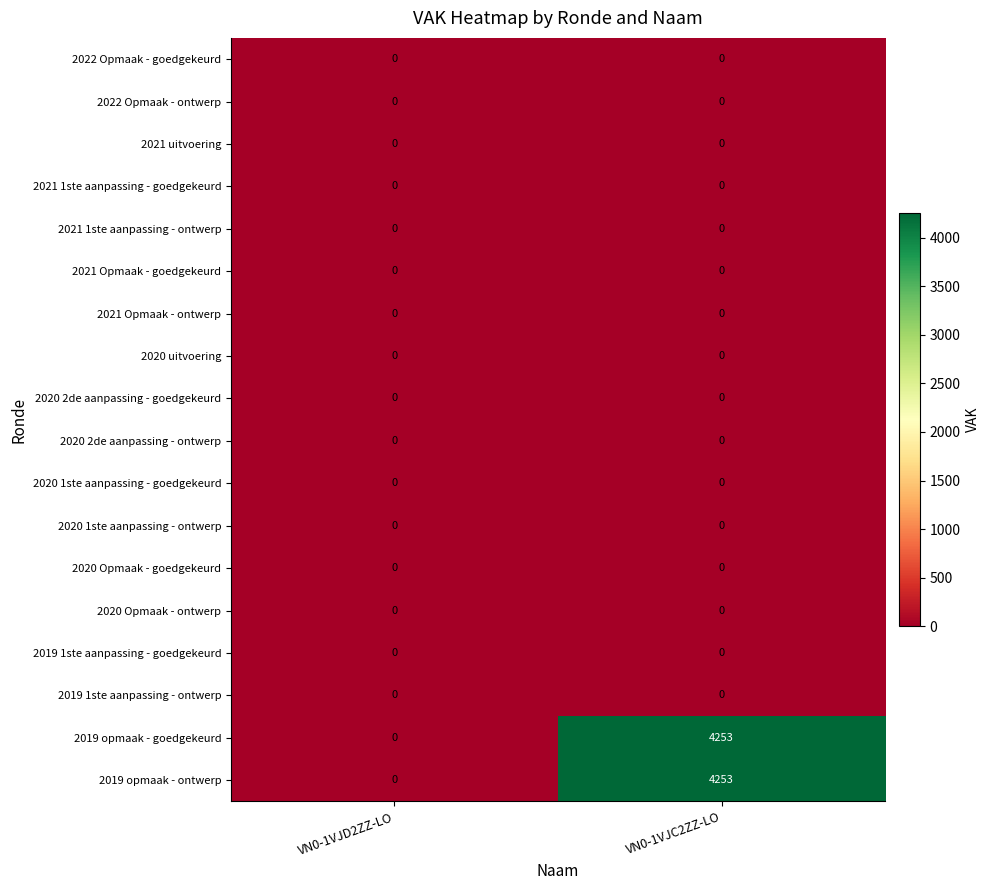

How many series are shown in this chart?

18